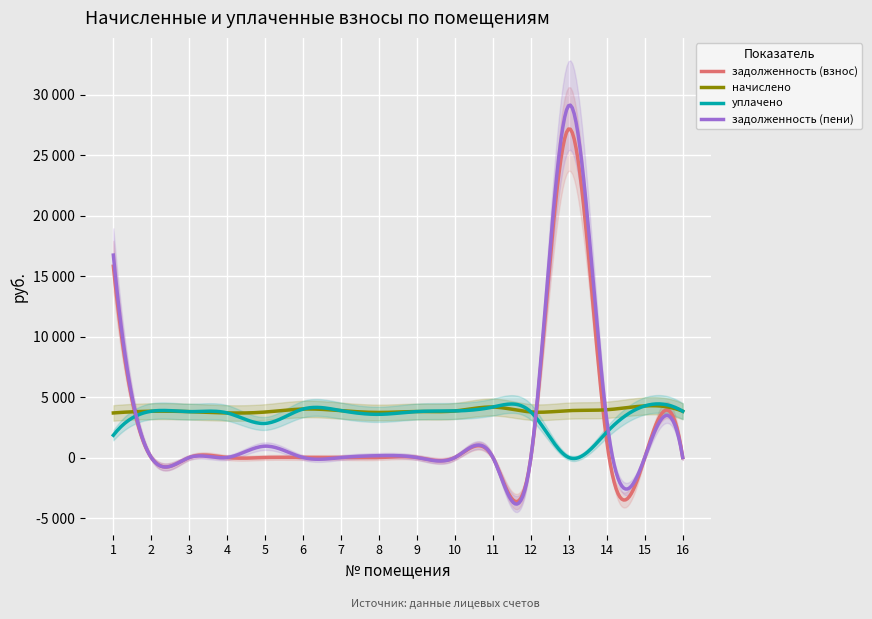

Where is задолженность (пени) nearest to the value 14554?

1